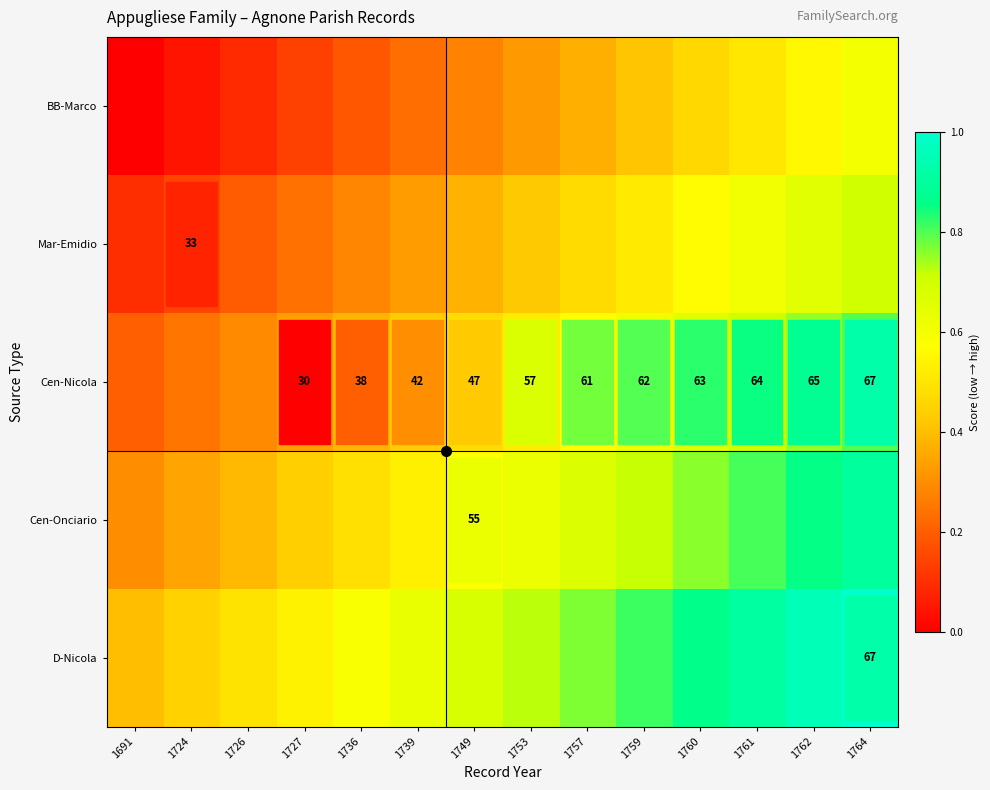

Is it true that Cen-Onciario equals 0.5 at 1736?

True